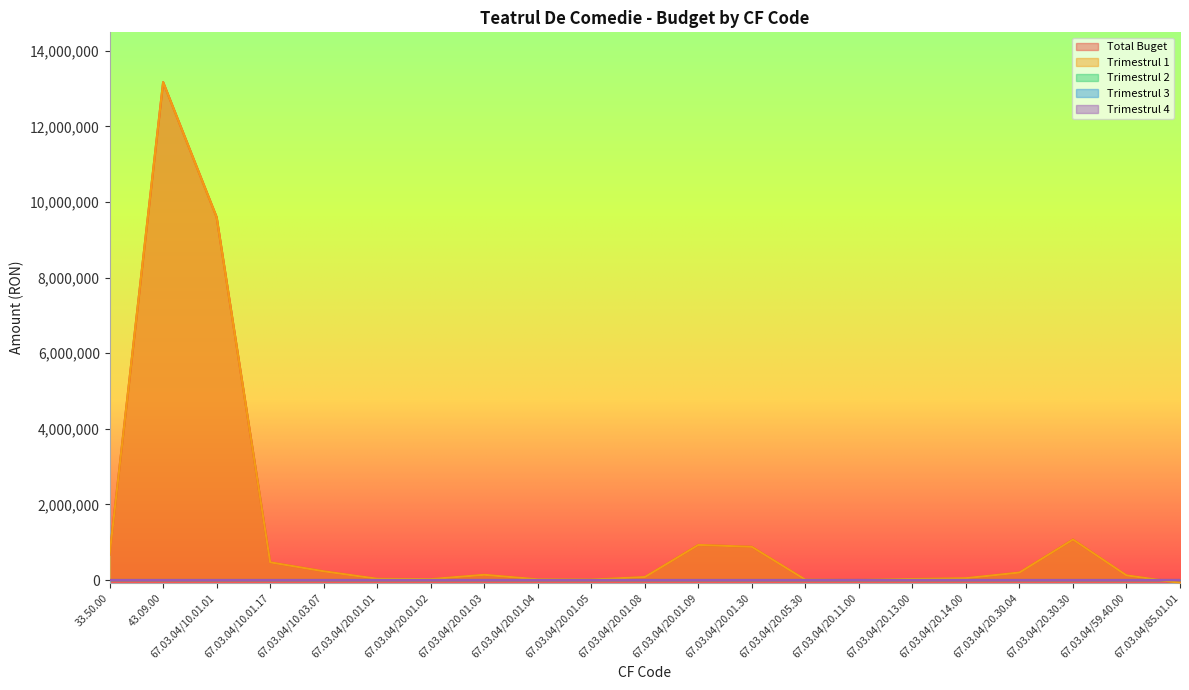

What is the difference between the highest and lowest values at 67.03.04/10.01.17?

470000